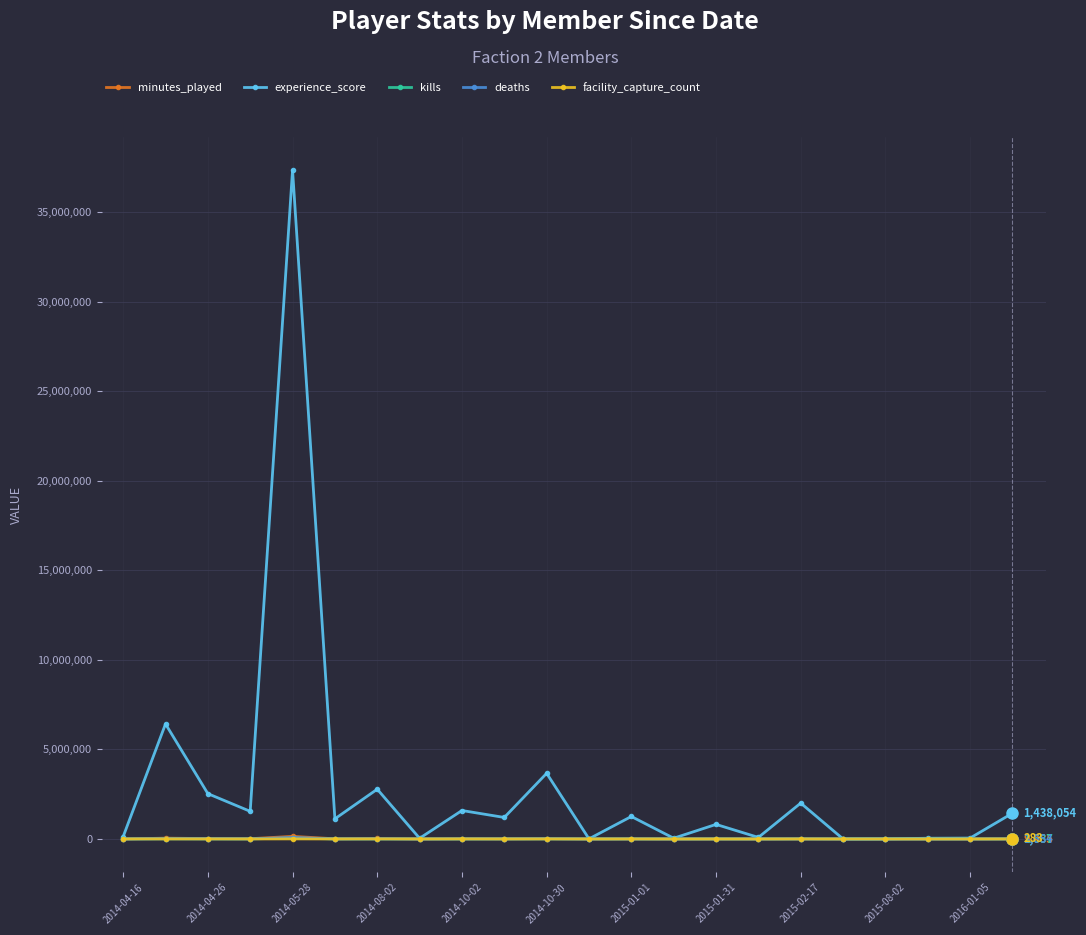

Which series has the largest total across all categories?

experience_score